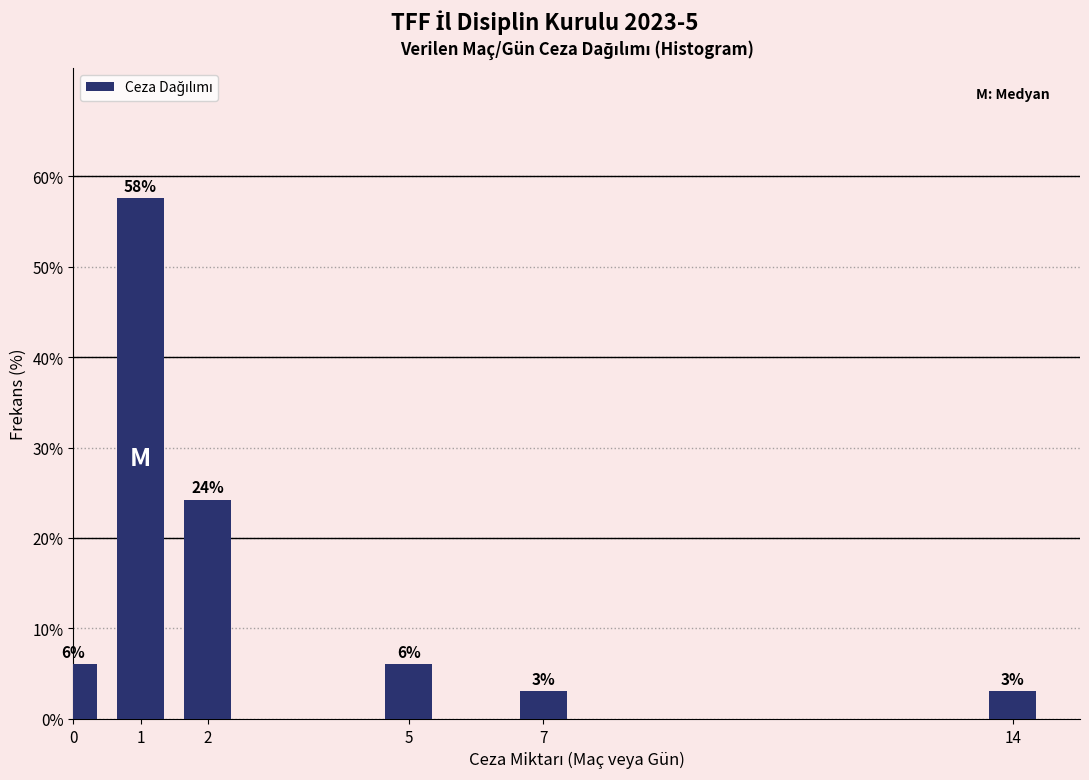

Are the bars horizontal?

No